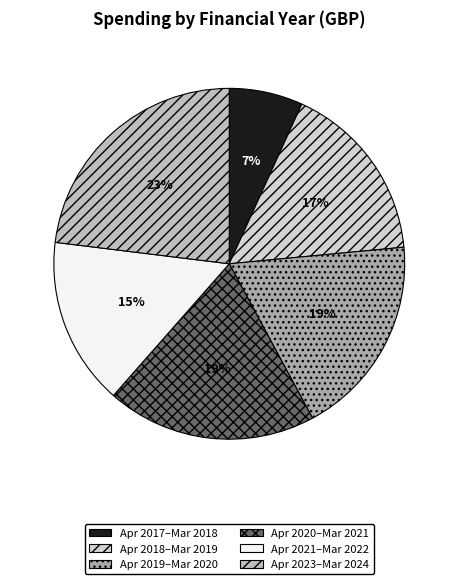

How many segments does this pie chart have?

6